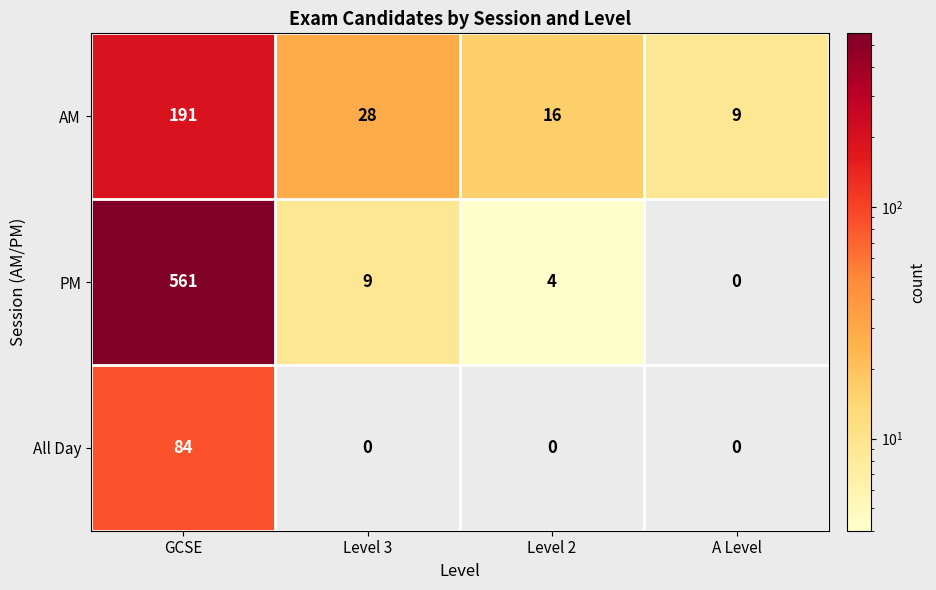

What is the maximum value shown in the chart?

561